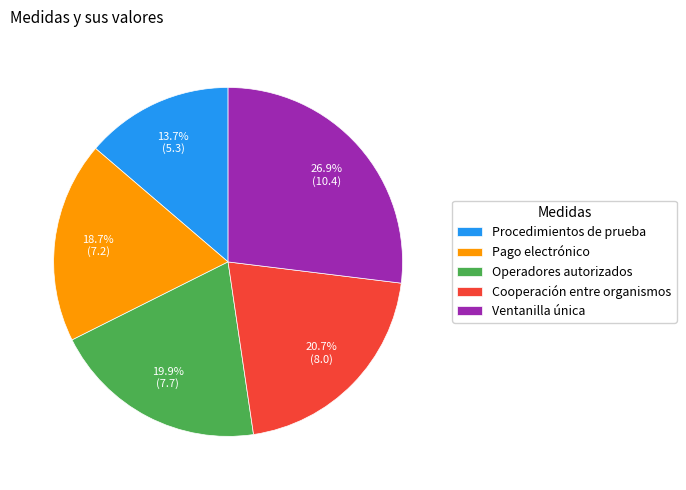

True or false: Cooperación entre organismos accounts for 21% of the total.

True